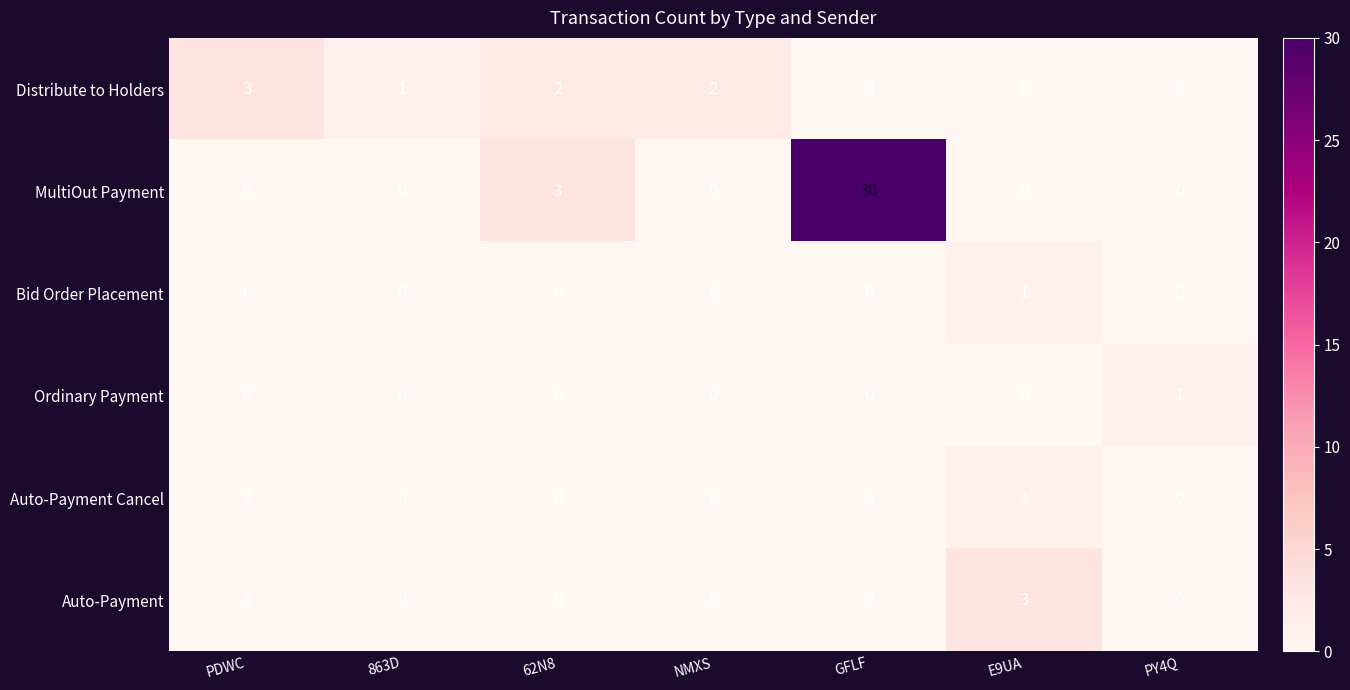

How many values in the Bid Order Placement series exceed 0?

1